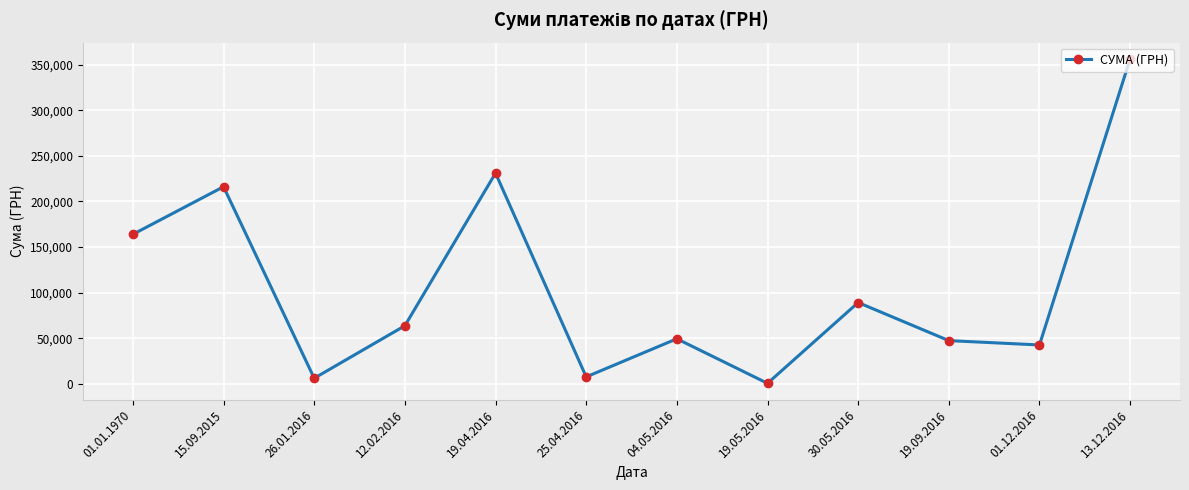

True or false: the data shows 47349.0 at 19.09.2016.

True